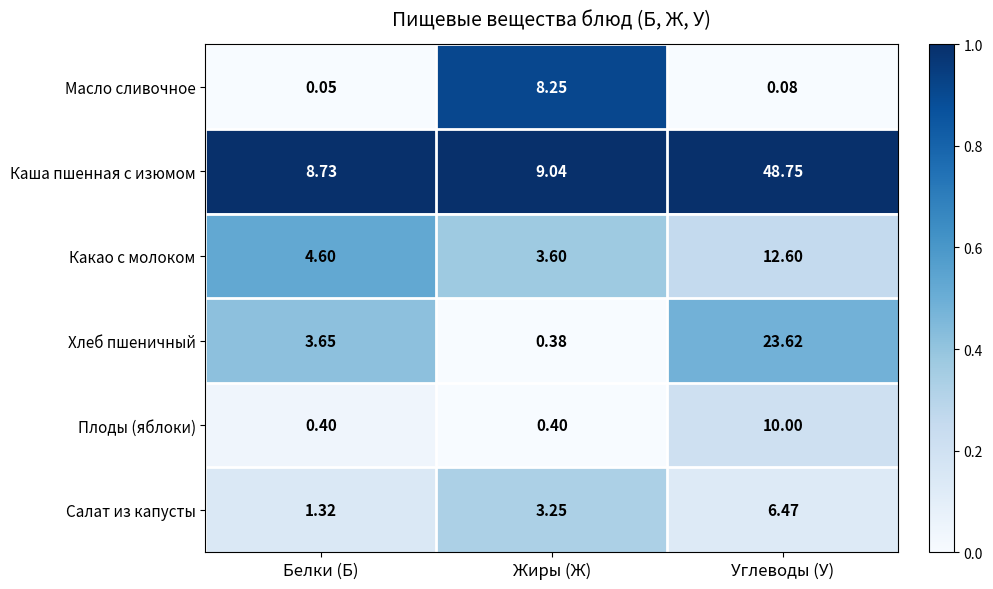

At how many categories does at least one series exceed 0?

3